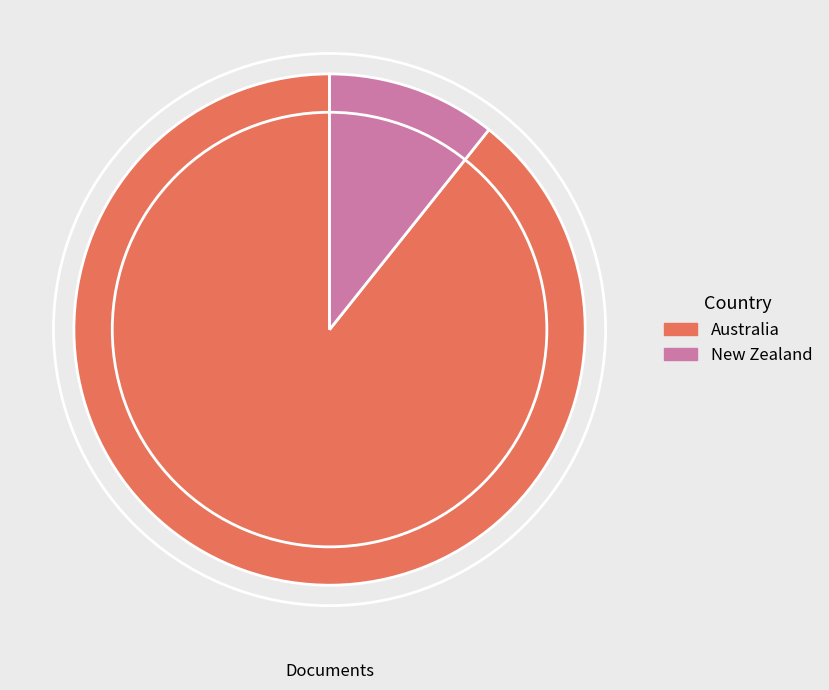

Combined, do New Zealand and Australia account for over 50%?

Yes